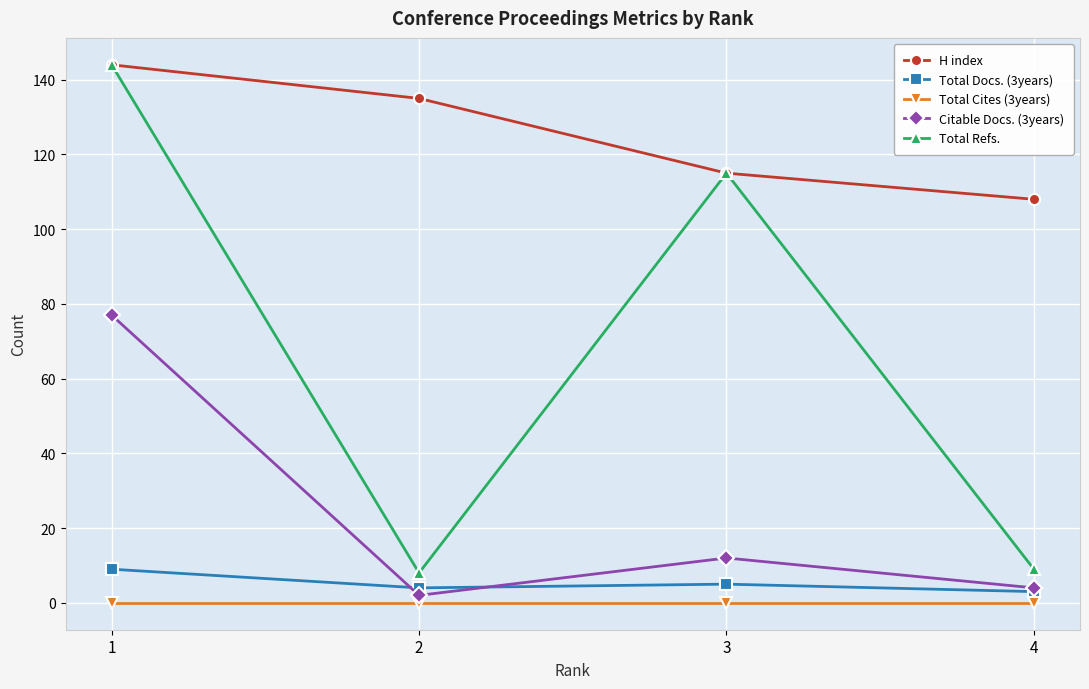

True or false: Total Docs. (3years) and H index intersect in this chart.

False